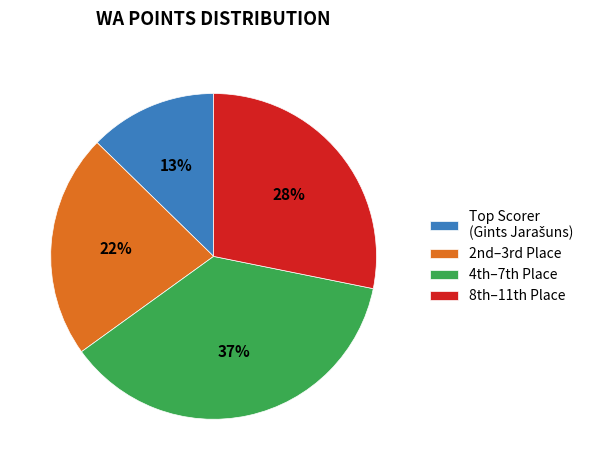

Which slice is the largest?

4th–7th Place